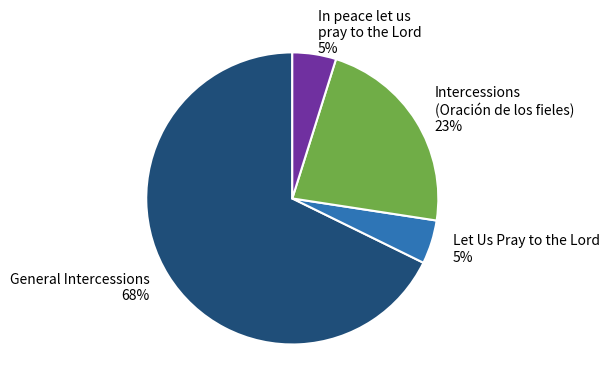

How many slices are in this pie chart?

4